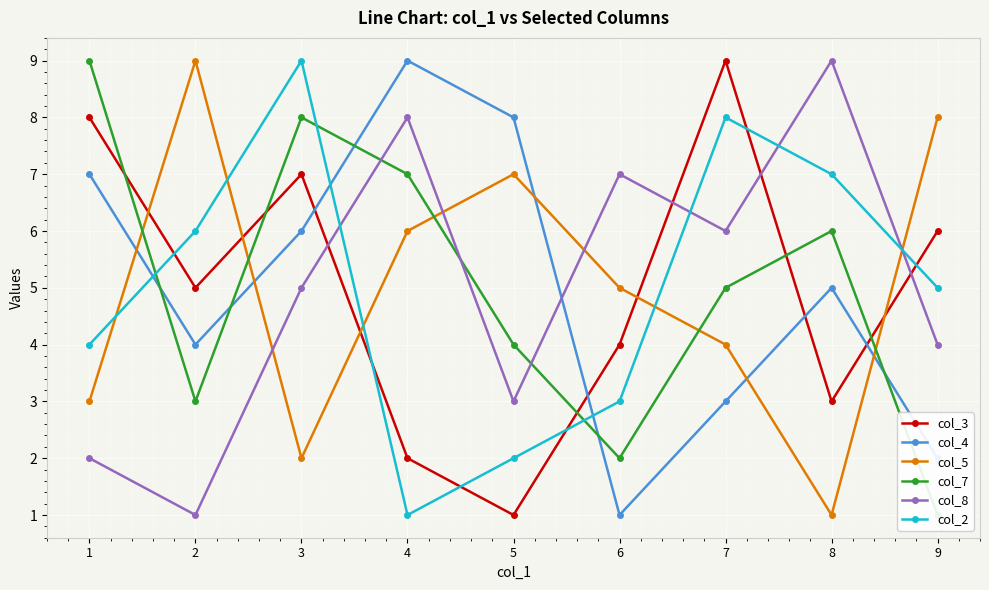

At which label does col_3 reach its peak?

7